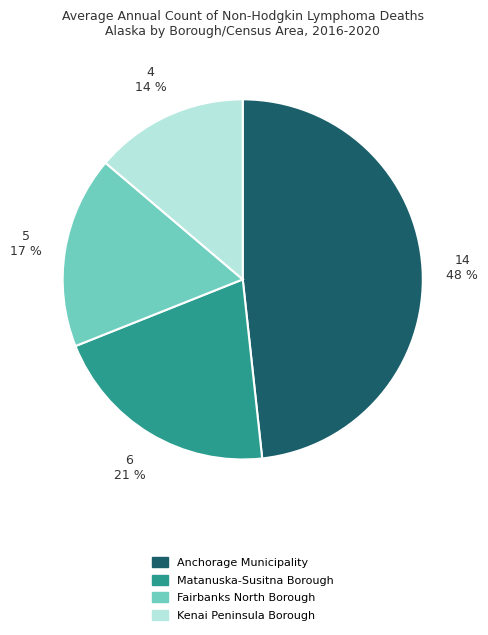

Which category has the smallest portion of the pie?

Kenai Peninsula Borough